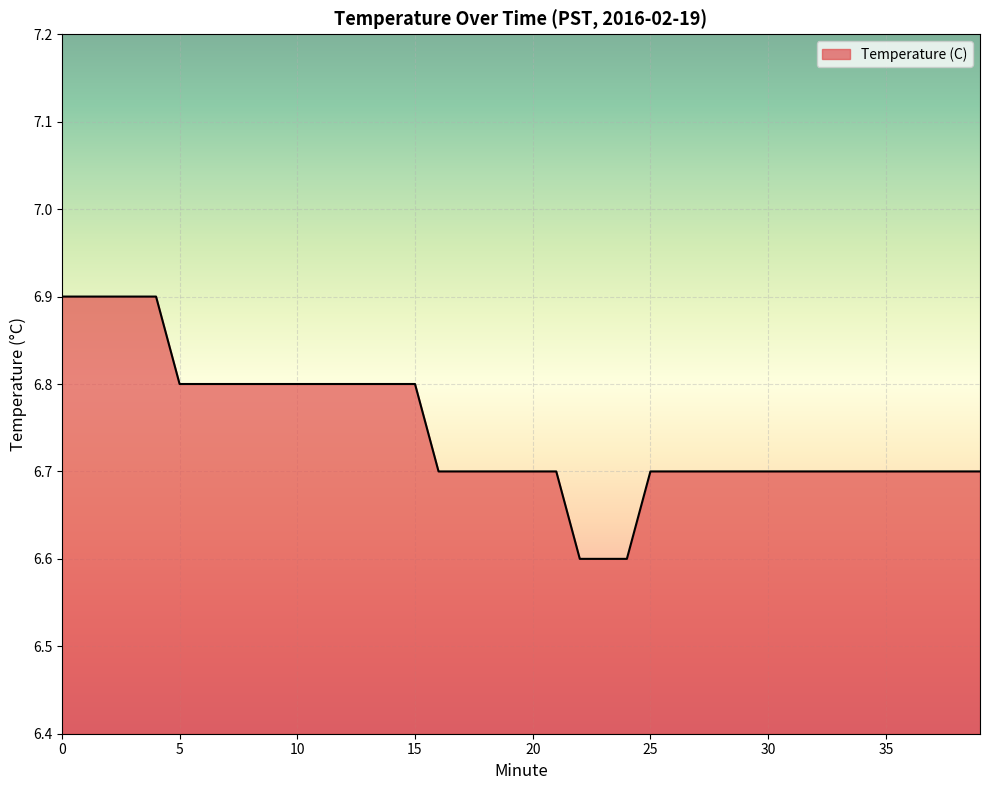

What is the maximum value shown in the chart?

6.9